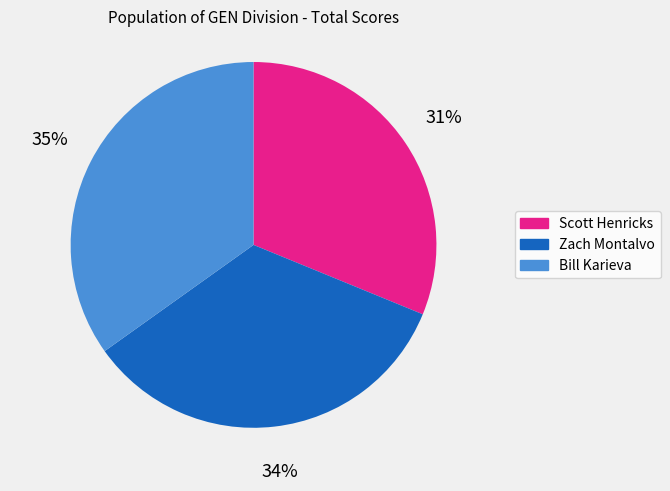

Rank the categories by value from highest to lowest.

Bill Karieva, Zach Montalvo, Scott Henricks